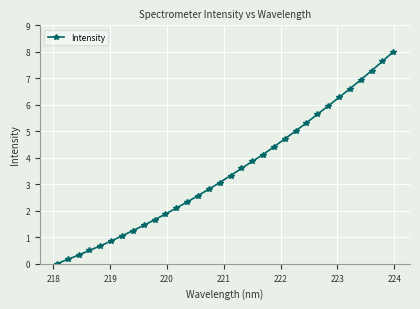

True or false: there are more than 2 points higher than both neighbors.

False